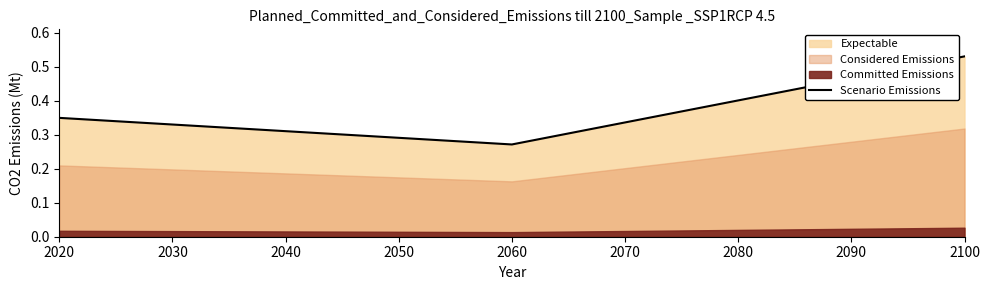

What is the greatest value displayed?

0.5